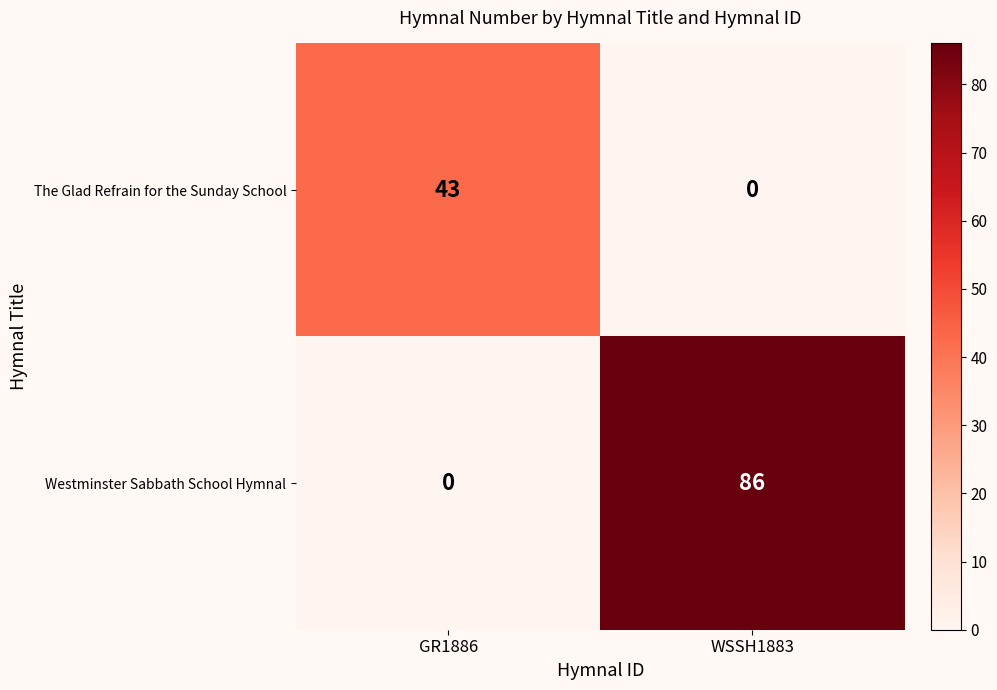

Count the number of categories in the chart.

2